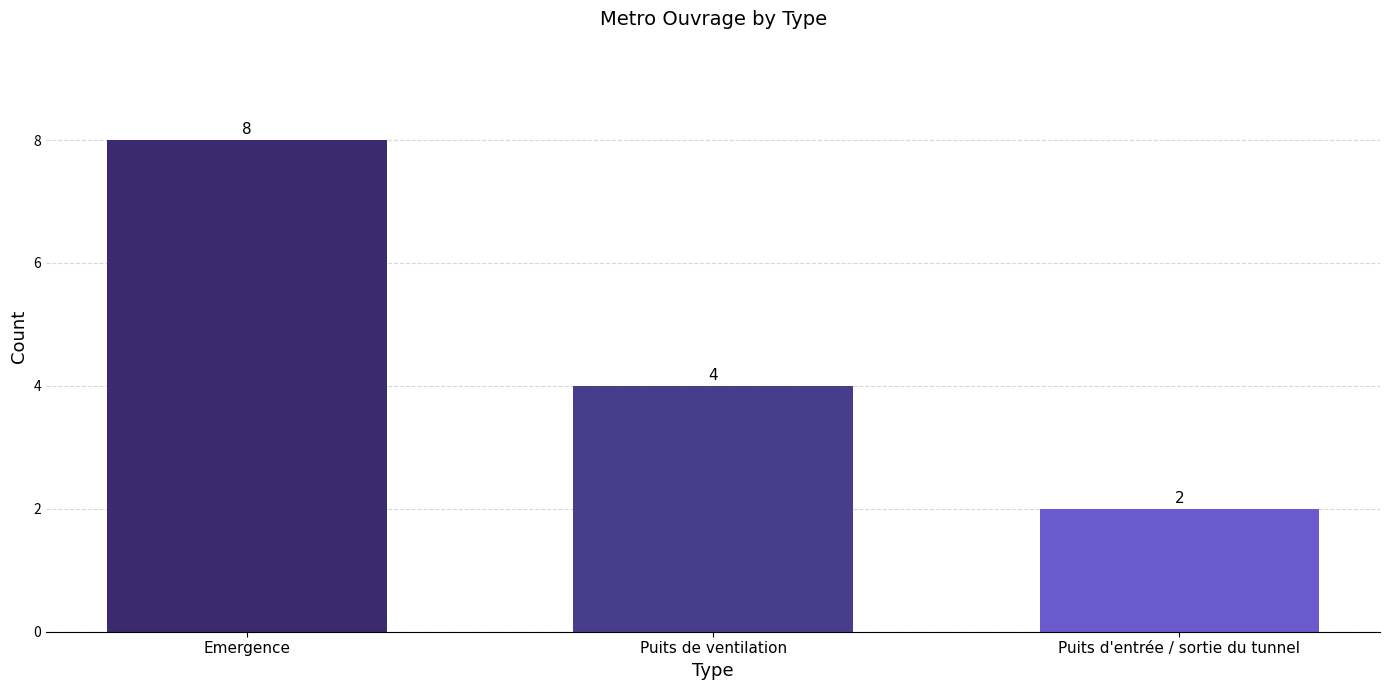

Where is the data nearest to the value 5?

Puits de ventilation